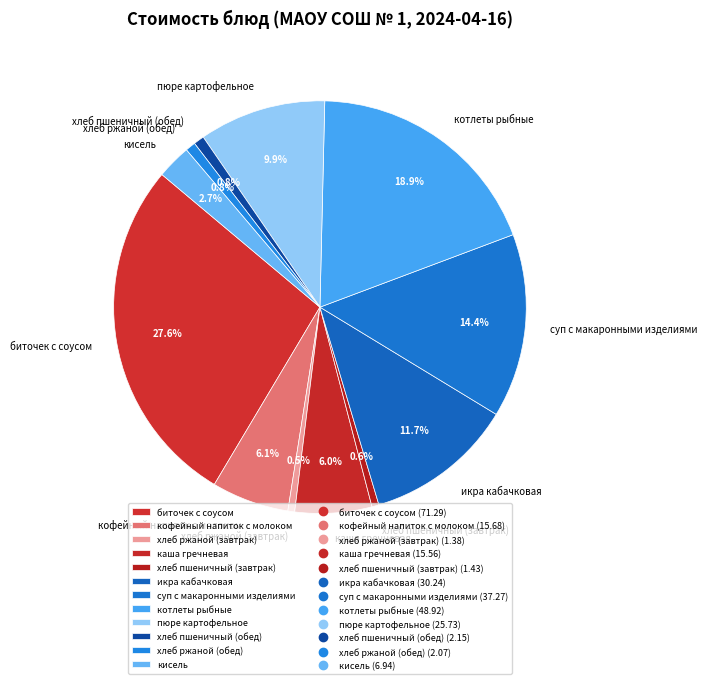

Is there a majority slice in this chart?

No